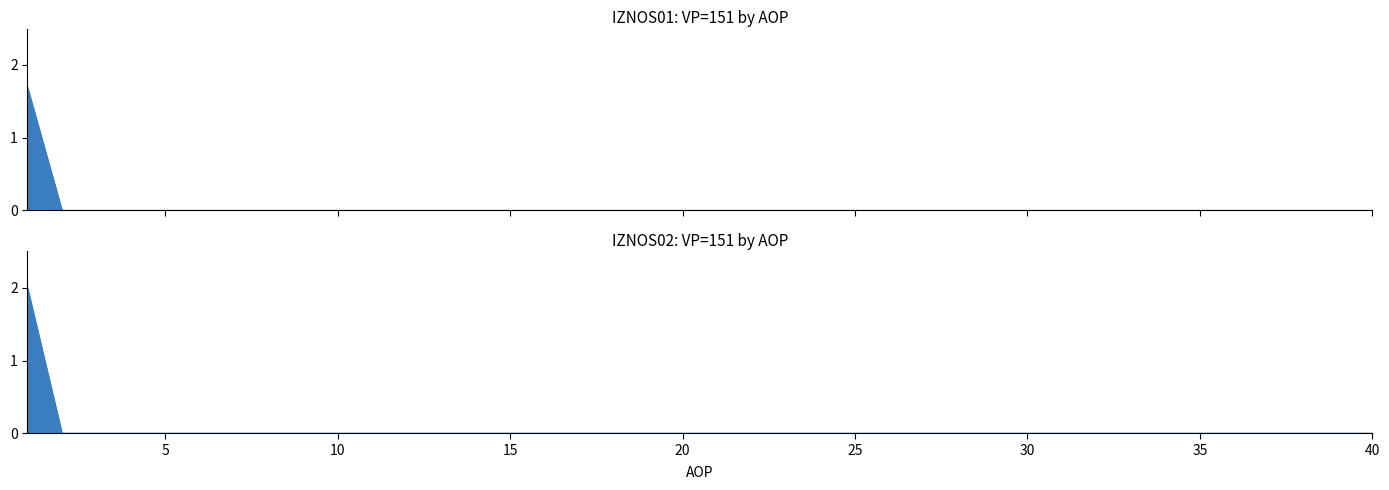

Where is IZNOS01 nearest to the value 0?

5